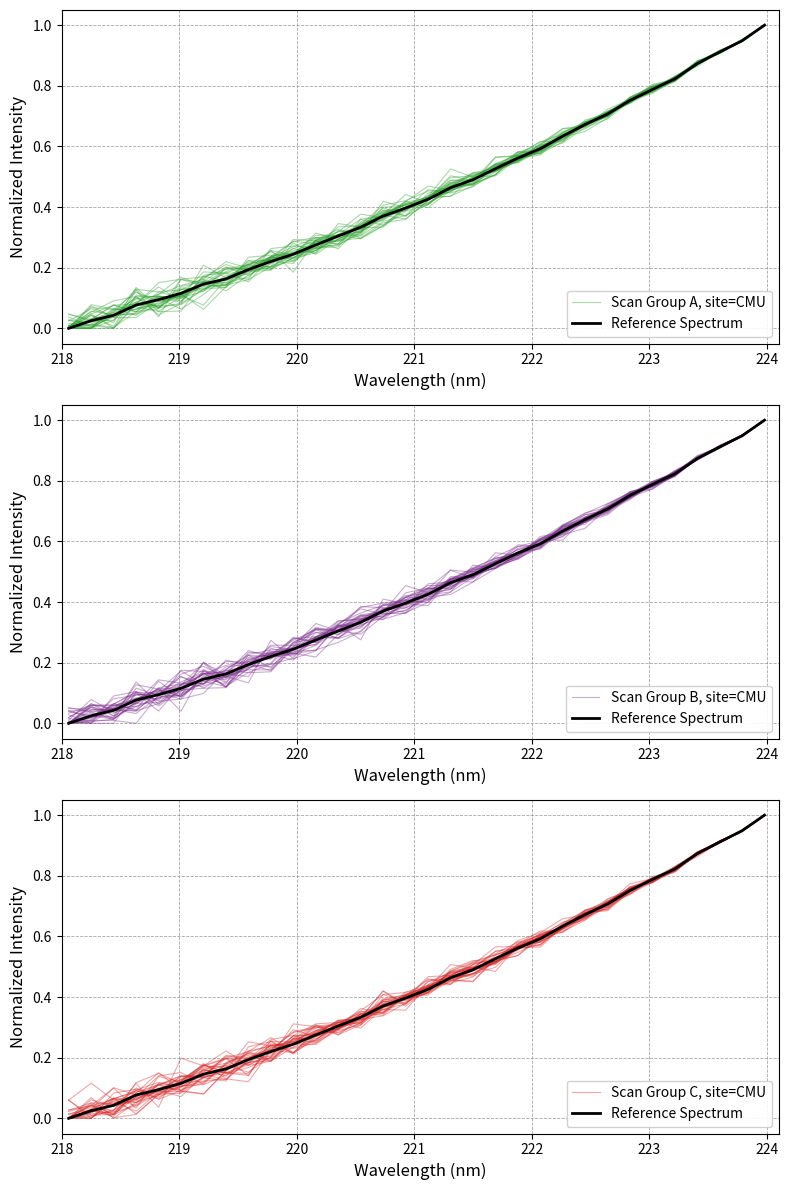

Which category has the lowest value in the Scan Group C, site=CMU series?

218